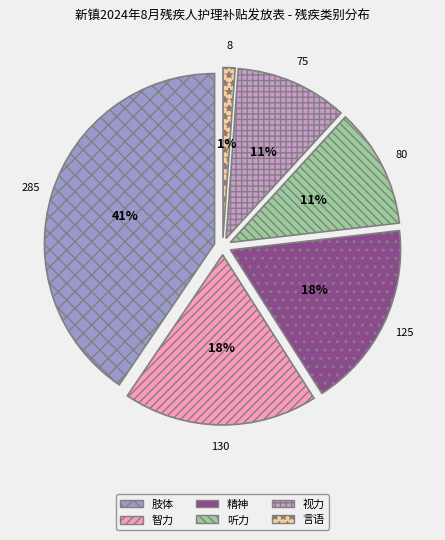

How many slices are in this pie chart?

6